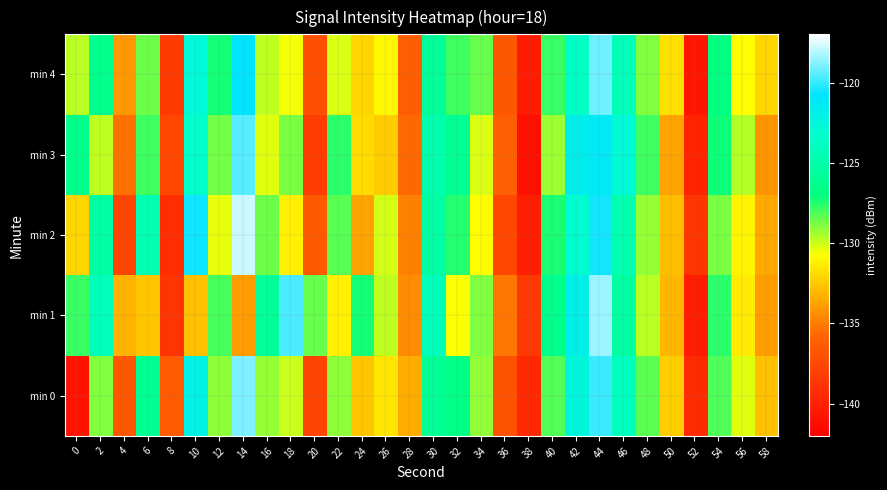

What is the total value across all series at 32?

-639.0